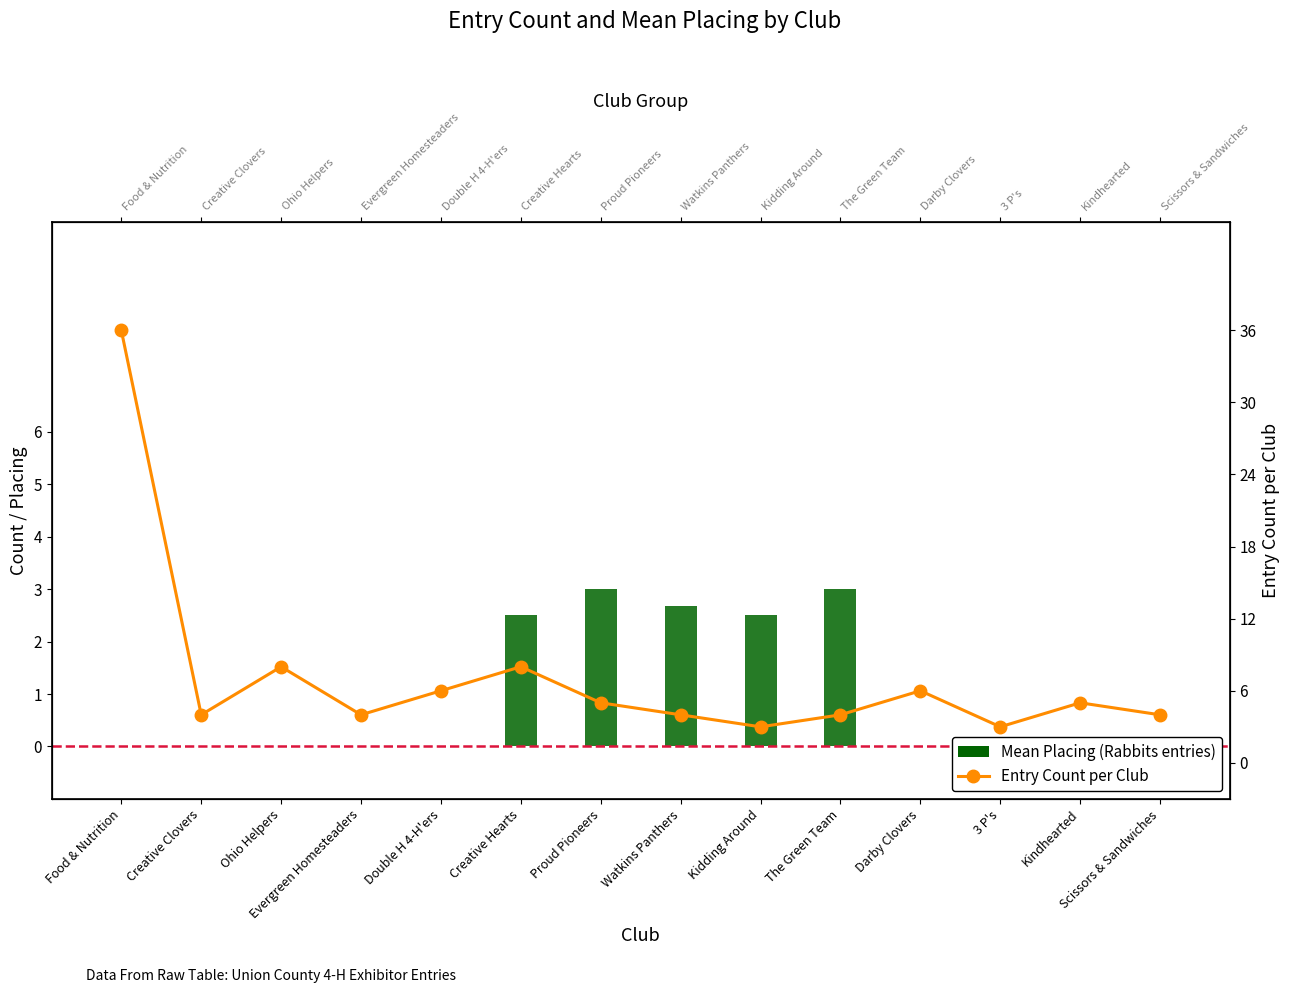

True or false: Entry Count per Club has a value of 4.0 at The Green Team.

True